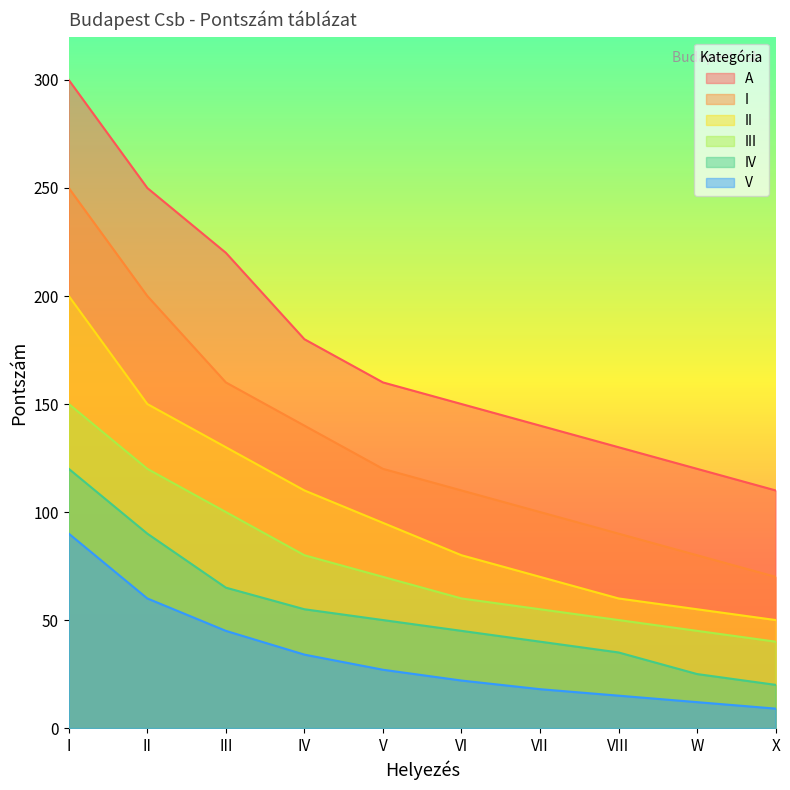

Is the value of V at III greater than the value of II at I?

No